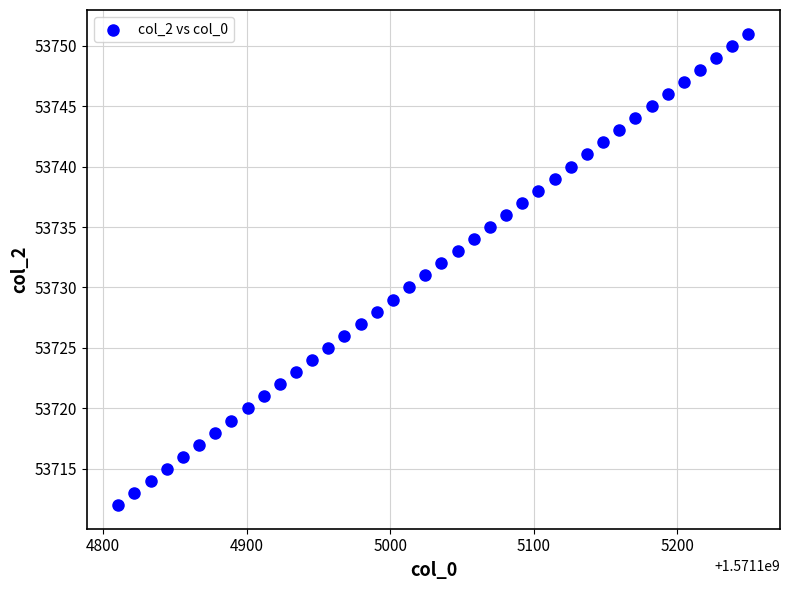

What is the range of Y values (max minus min)?

39